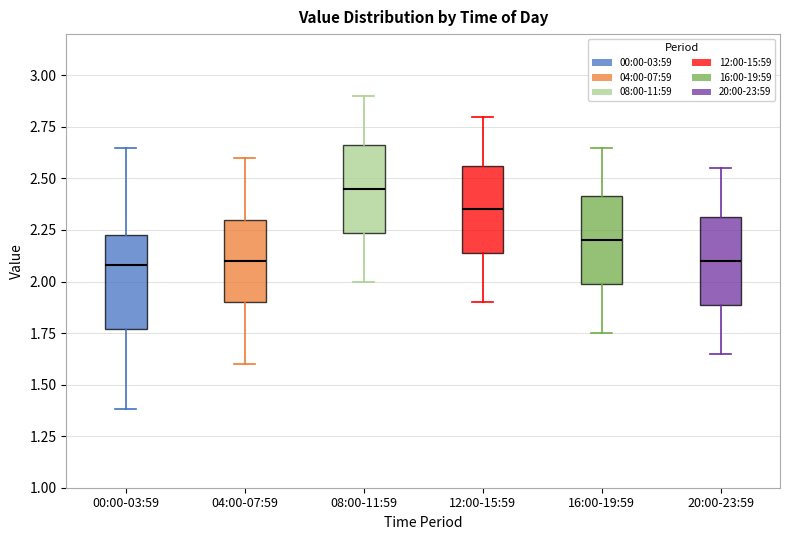

Reading left to right, read every box against the y-axis: the position of its median line, the range the box covers, and the ends of its whiskers. The values are not printed on the chart, so give them approximately, as read against the axis.

00:00-03:59: median 2.10, box 1.75 to 2.25, whiskers 1.40 to 2.65
04:00-07:59: median 2.10, box 1.90 to 2.30, whiskers 1.60 to 2.60
08:00-11:59: median 2.45, box 2.25 to 2.65, whiskers 2.00 to 2.90
12:00-15:59: median 2.35, box 2.15 to 2.55, whiskers 1.90 to 2.80
16:00-19:59: median 2.20, box 2.00 to 2.40, whiskers 1.75 to 2.65
20:00-23:59: median 2.10, box 1.90 to 2.30, whiskers 1.65 to 2.55